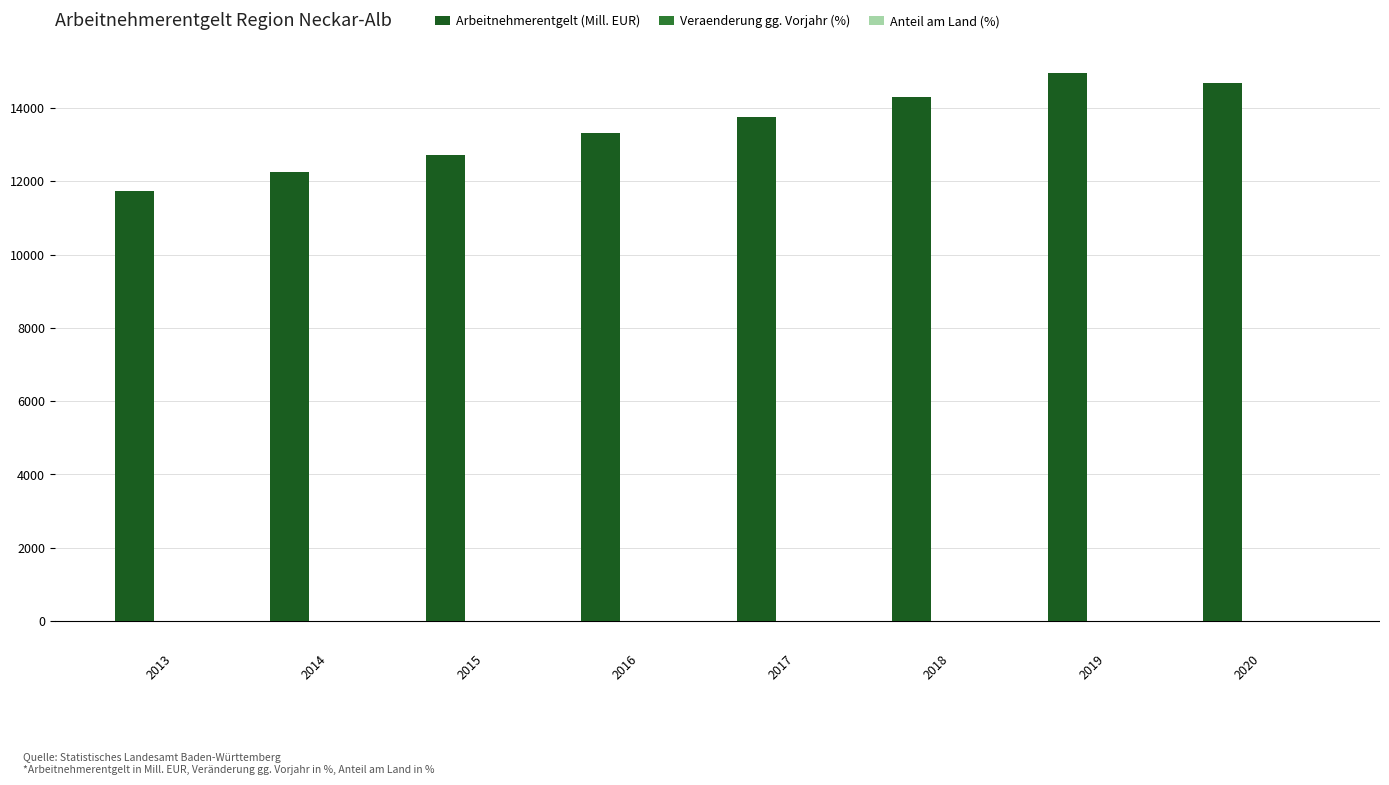

The value of Arbeitnehmerentgelt (Mill. EUR) at 2018 is 14309.2. True or false?

True